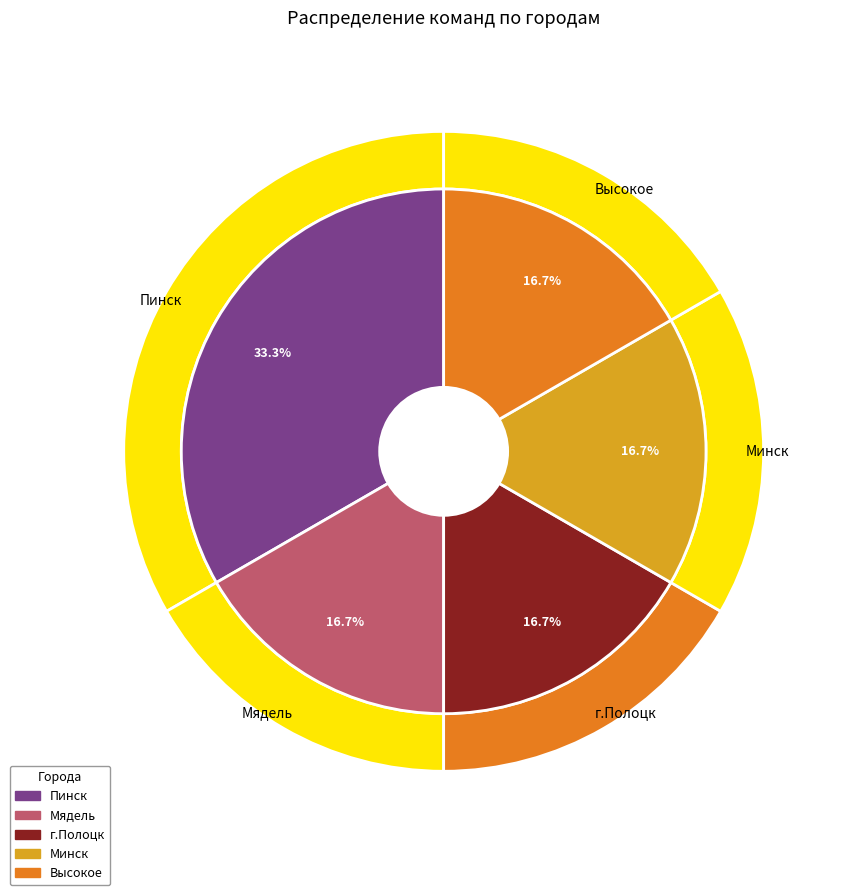

Does Пинск account for over 50% of the chart?

No